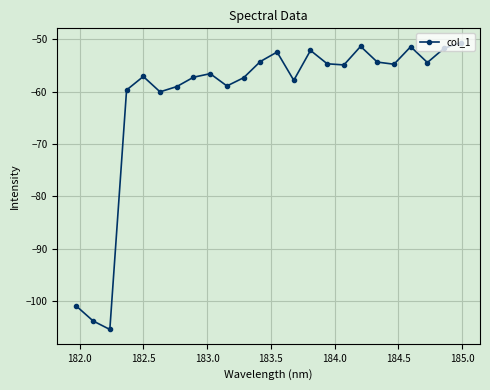

What is the value of the 7th point from the left?

-59.0